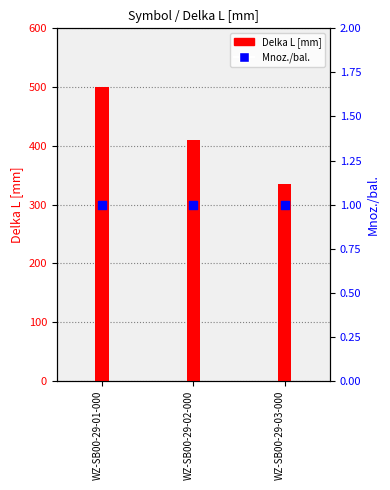

At how many categories does at least one series exceed 4?

3